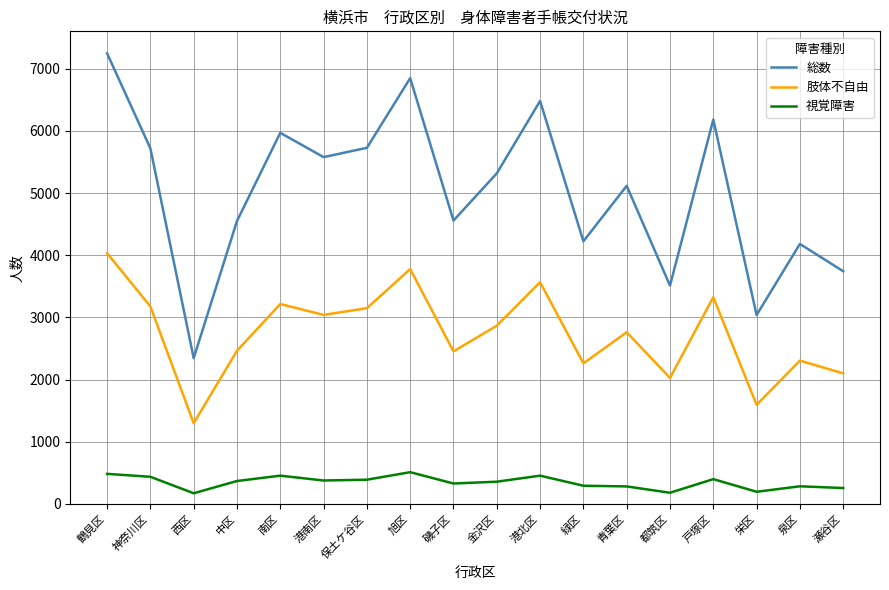

Is it true that 肢体不自由 equals 6205 at 港北区?

False